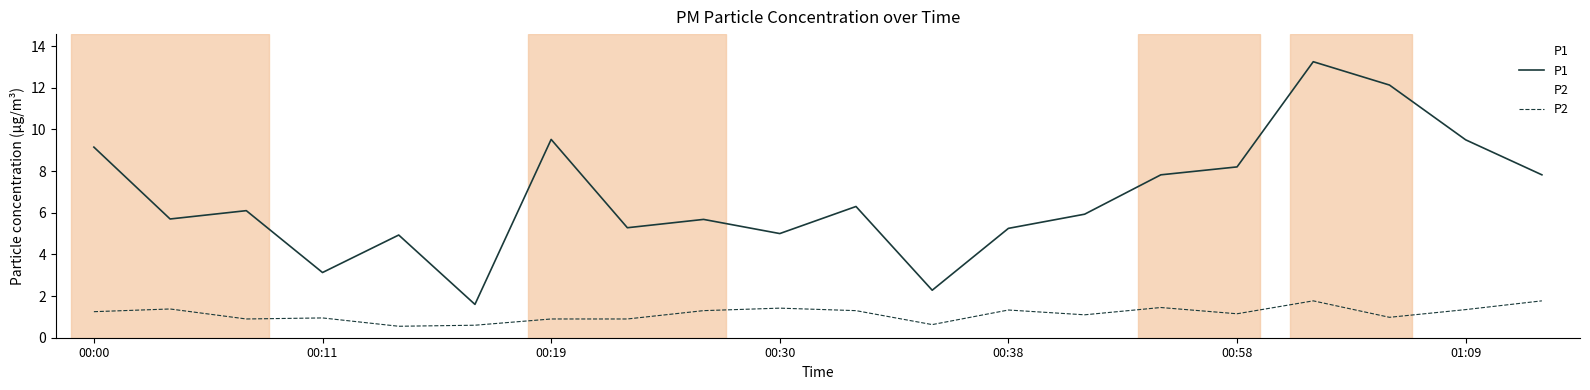

Which series has the widest spread of values?

P1